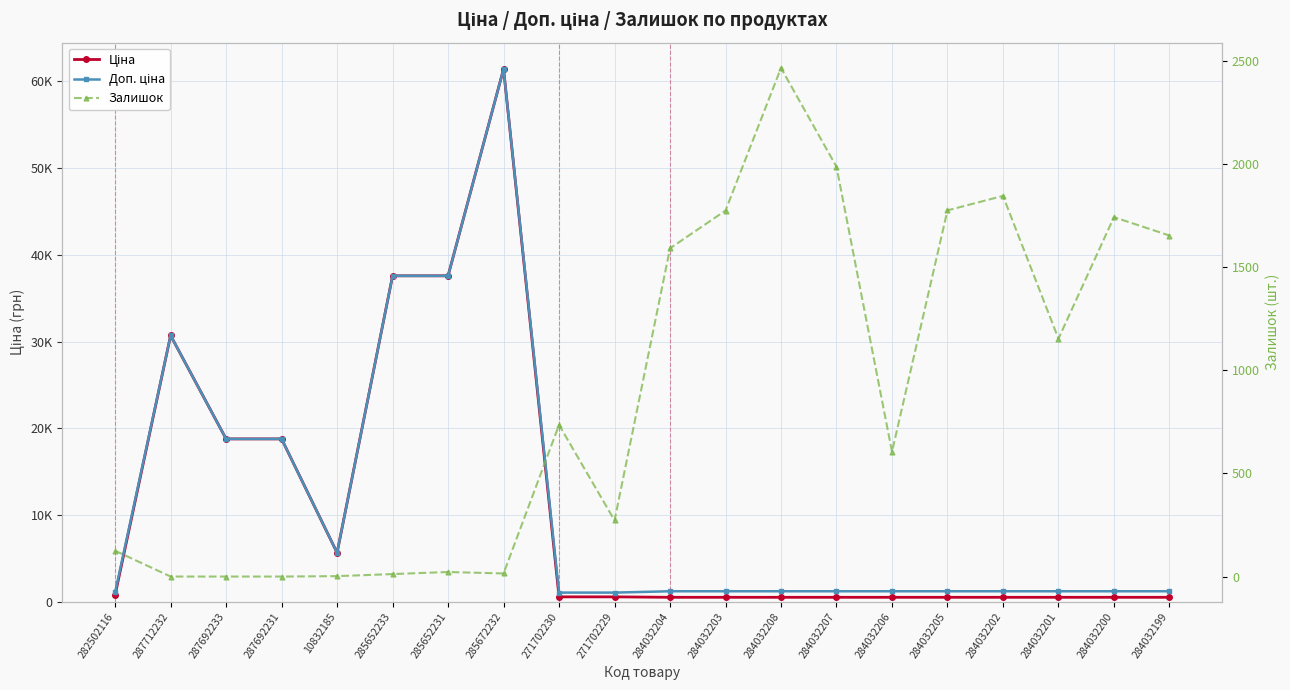

Reading left to right, what are all the values shown in this chart?

Ціна: 818.5	30717.1	18796.8	18796.8	5673.8	37593.6	37593.6	61434.3	589.9	589.9	539.0	539.0	539.0	539.0	539.0	539.0	539.0	539.0	539.0	539.0
Доп. ціна: 1109.2	30717.1	18796.8	18796.8	5673.8	37593.6	37593.6	61434.3	1081.7	1081.7	1235.4	1235.4	1235.4	1235.4	1235.4	1235.4	1235.4	1235.4	1235.4	1235.4
Залишок: 125.0	0.0	0.0	0.0	2.0	12.0	22.0	15.0	735.0	272.0	1591.0	1774.0	2465.0	1986.0	605.0	1775.0	1845.0	1153.0	1742.0	1653.0